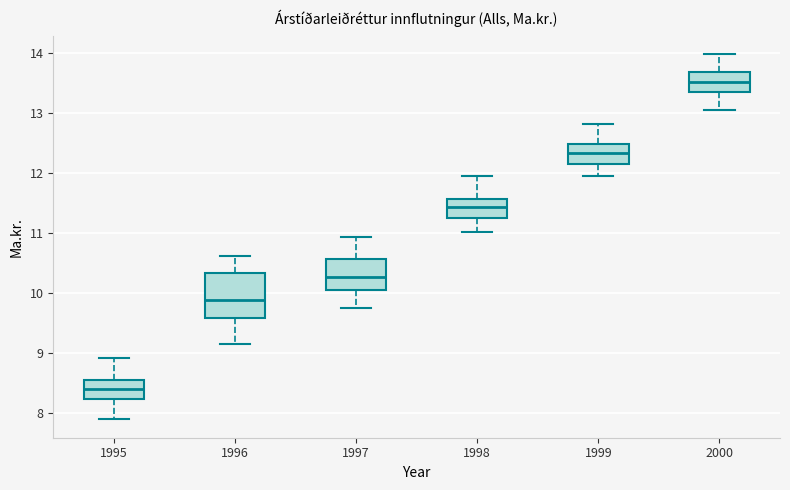

Where does the median line of the box at x = 1999 sit on the y-axis? The values are not printed on the chart, so give them approximately, as read against the axis.

12.3